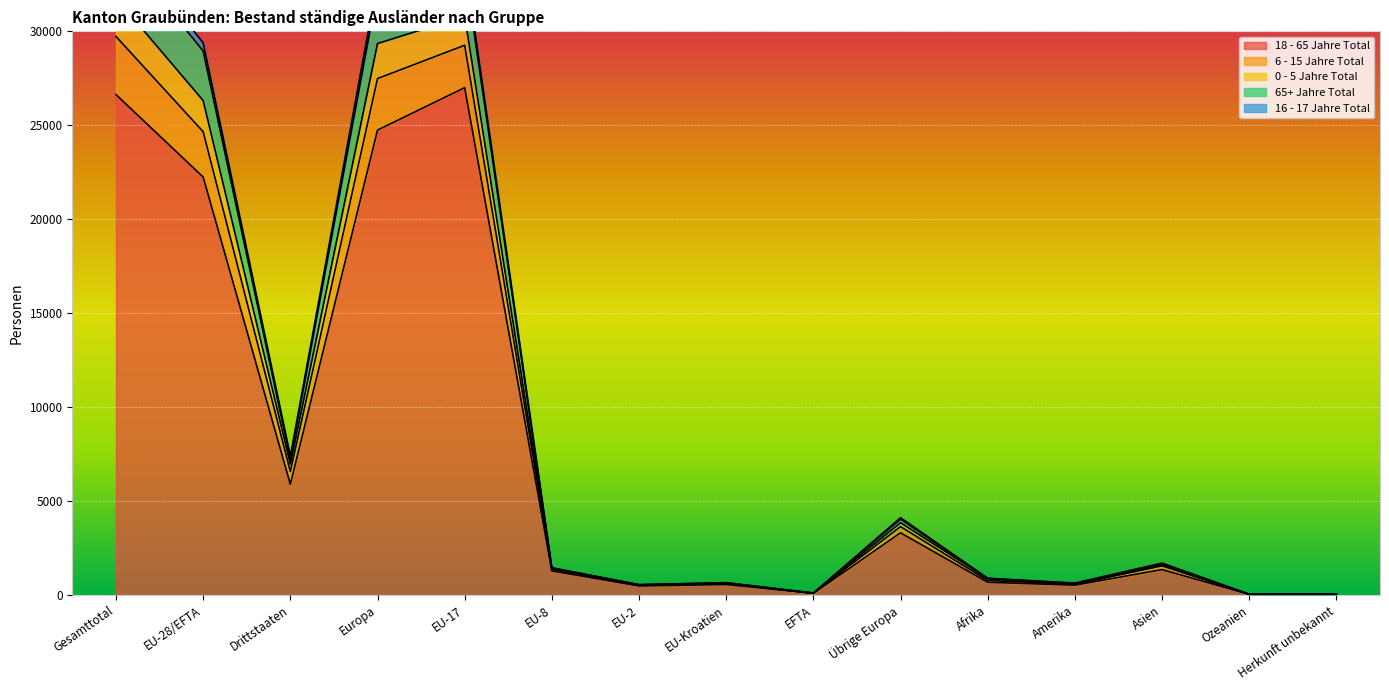

Reading right to left, extract all data points from this chart.

18 - 65 Jahre Total: Herkunft unbekannt=24	Ozeanien=27	Asien=1347	Amerika=518	Afrika=670	Übrige Europa=3304	EFTA=81	EU-Kroatien=552	EU-2=474	EU-8=1277	EU-17=27002	Europa=24741	Drittstaaten=5890	EU-28/EFTA=22242	Gesamttotal=26634
6 - 15 Jahre Total: Herkunft unbekannt=34	Ozeanien=34	Asien=1695	Amerika=630	Afrika=886	Übrige Europa=4109	EFTA=99	EU-Kroatien=650	EU-2=547	EU-8=1443	EU-17=33791	Europa=32690	Drittstaaten=7388	EU-28/EFTA=29386	Gesamttotal=35276
0 - 5 Jahre Total: Herkunft unbekannt=34	Ozeanien=34	Asien=1646	Amerika=608	Afrika=870	Übrige Europa=4031	EFTA=99	EU-Kroatien=643	EU-2=536	EU-8=1435	EU-17=33385	Europa=32180	Drittstaaten=7223	EU-28/EFTA=28954	Gesamttotal=34679
65+ Jahre Total: Herkunft unbekannt=34	Ozeanien=30	Asien=1617	Amerika=571	Afrika=866	Übrige Europa=3842	EFTA=84	EU-Kroatien=615	EU-2=535	EU-8=1416	EU-17=30807	Europa=29350	Drittstaaten=6960	EU-28/EFTA=26313	Gesamttotal=31775
16 - 17 Jahre Total: Herkunft unbekannt=30	Ozeanien=28	Asien=1545	Amerika=567	Afrika=765	Übrige Europa=3633	EFTA=84	EU-Kroatien=602	EU-2=504	EU-8=1352	EU-17=29258	Europa=27484	Drittstaaten=6568	EU-28/EFTA=24656	Gesamttotal=29726